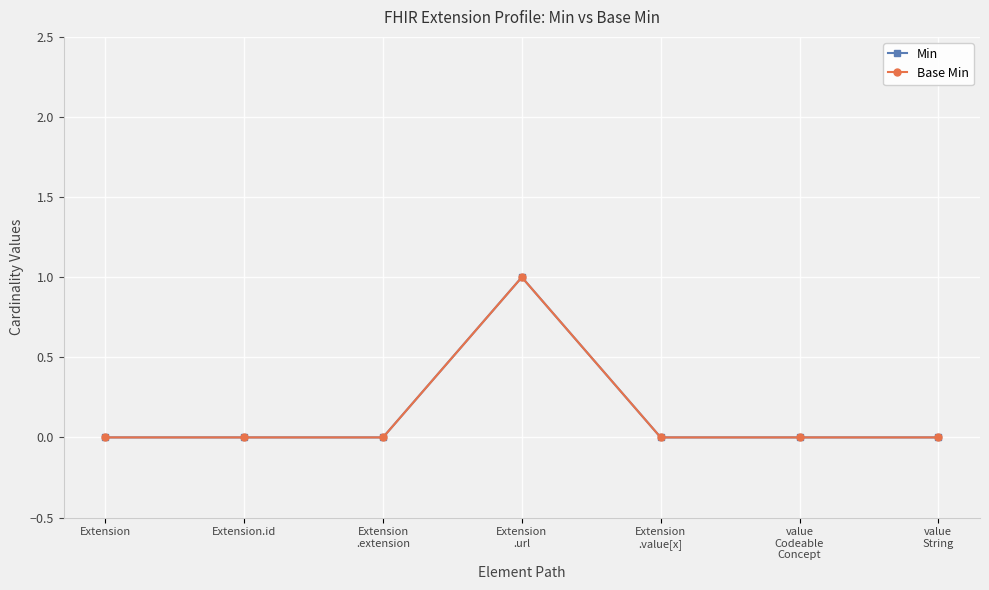

Is this an area chart (filled region under the line)?

No